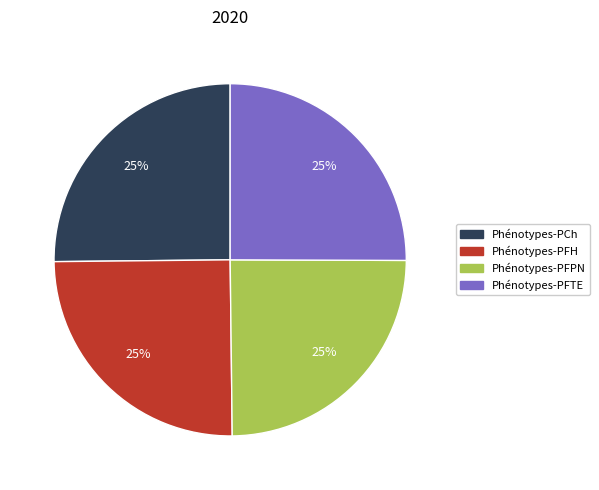

True or false: Phénotypes-PFTE accounts for 36% of the total.

False